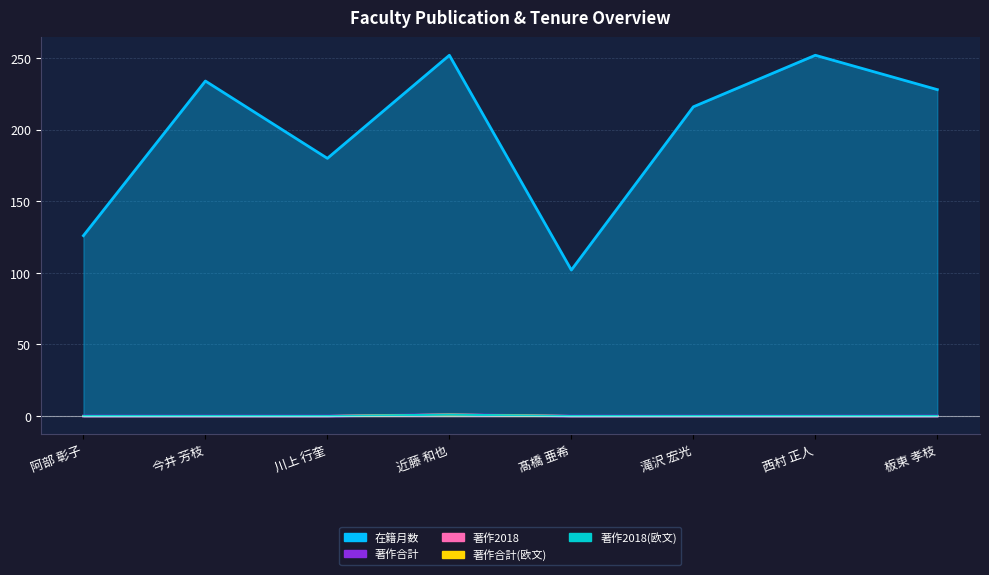

True or false: 在籍月数 and 著作合計(欧文) intersect in this chart.

False